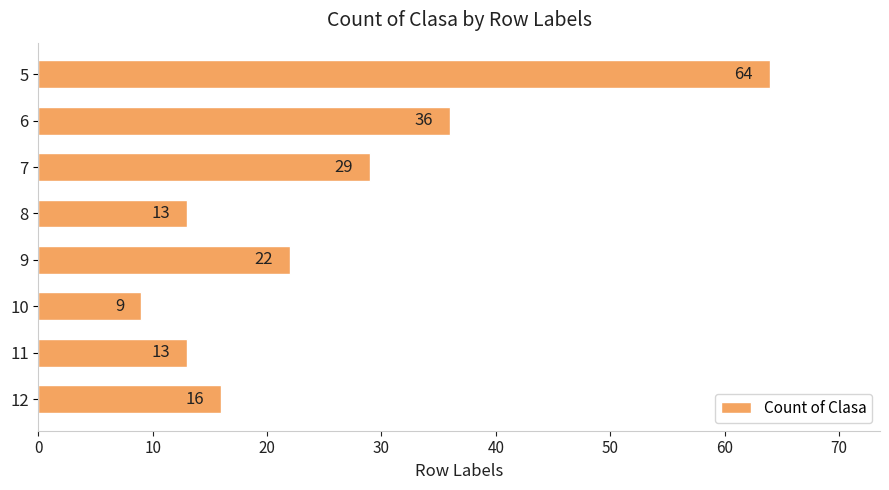

What is the sum of all values?

202